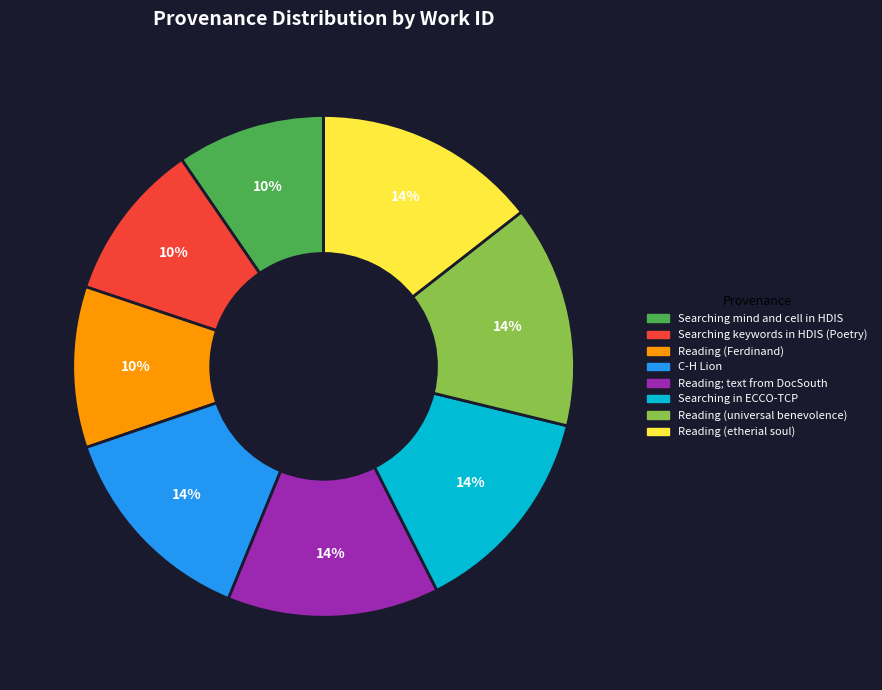

True or false: C-H Lion accounts for 25% of the total.

False